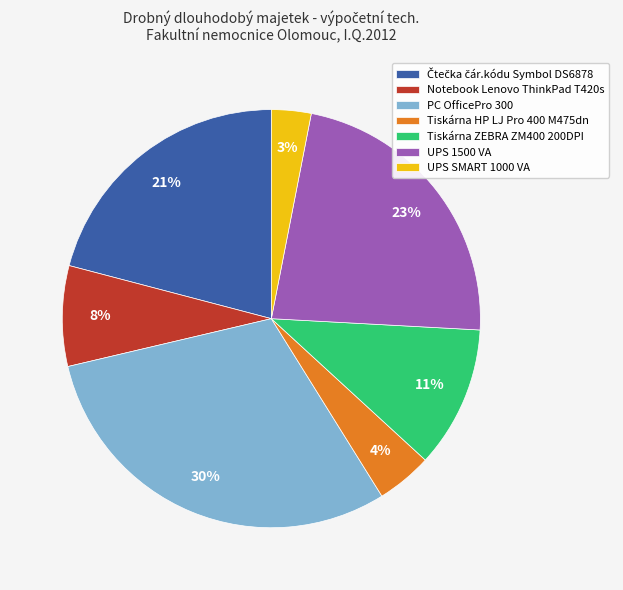

Is it true that UPS 1500 VA is 8% of the pie?

False